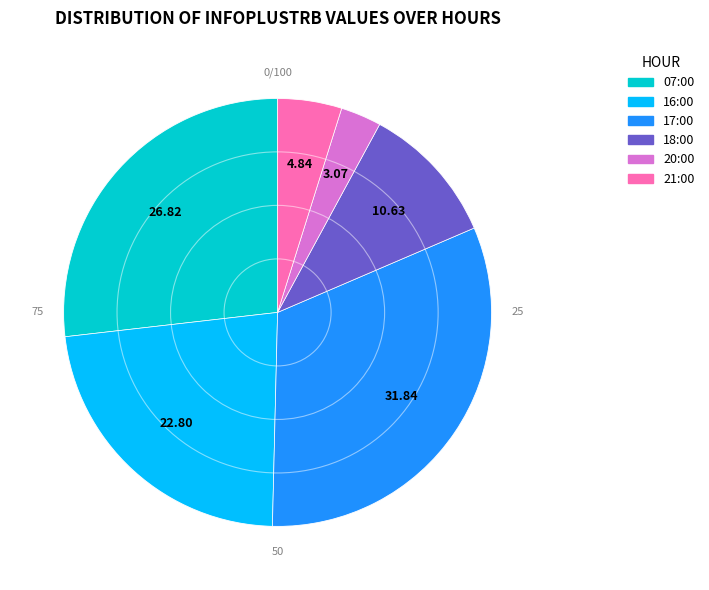

Does any single category account for the majority?

No